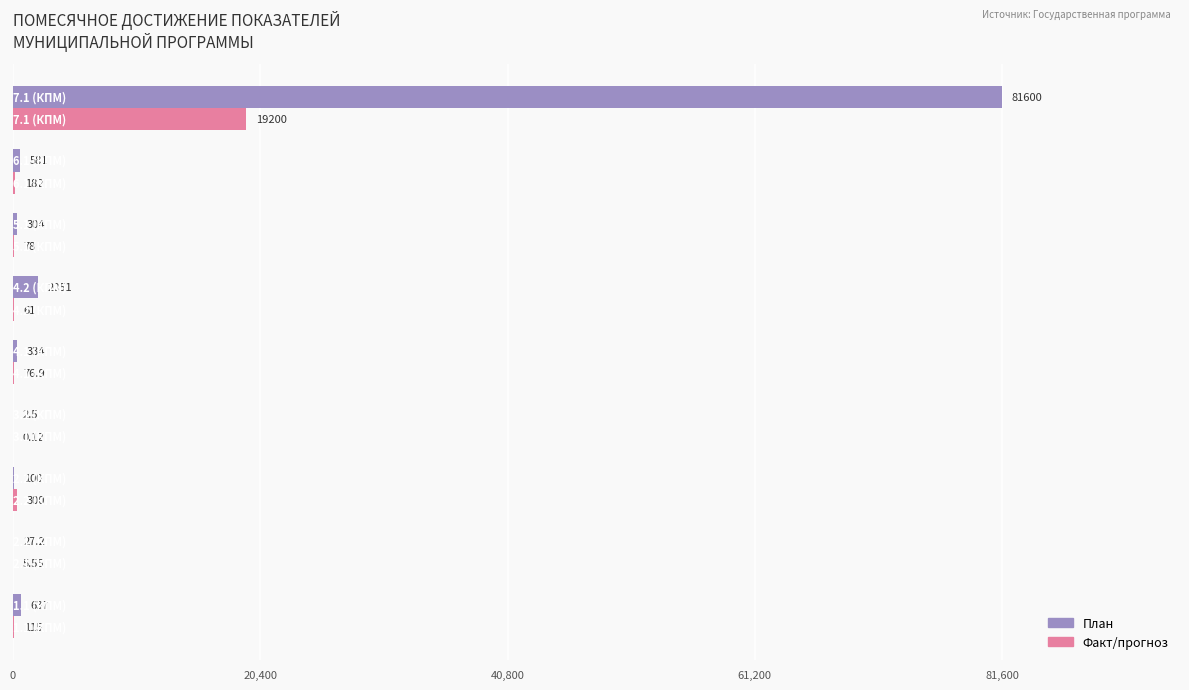

Which series has the largest total across all categories?

План